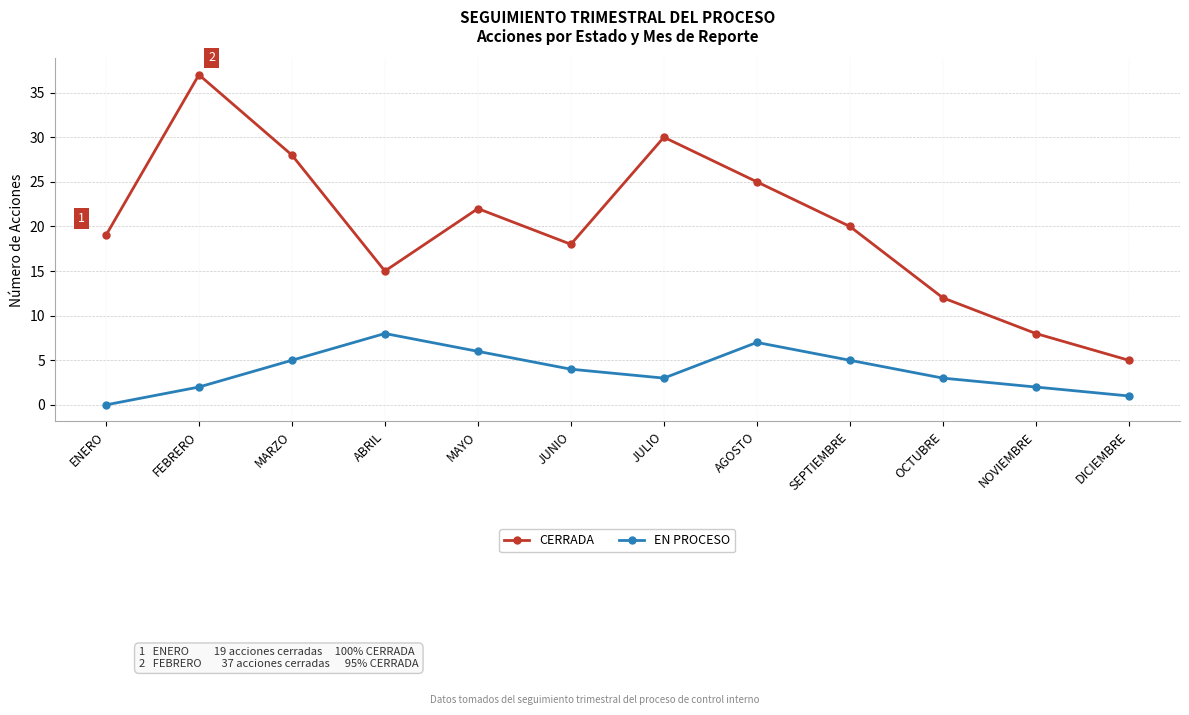

Rank the series by their average value, from lowest to highest.

EN PROCESO, CERRADA